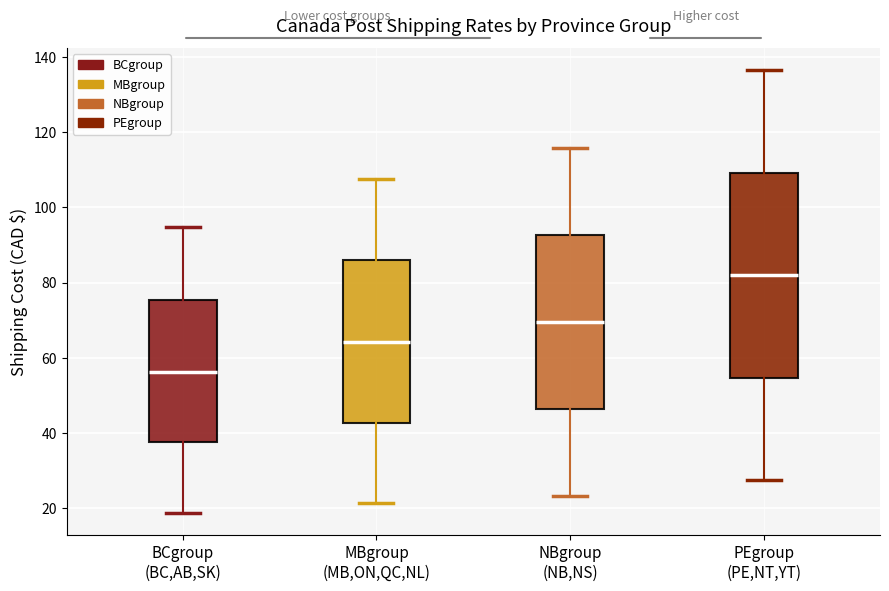

Which box's median line is the lowest?

BCgroup (BC,AB,SK)